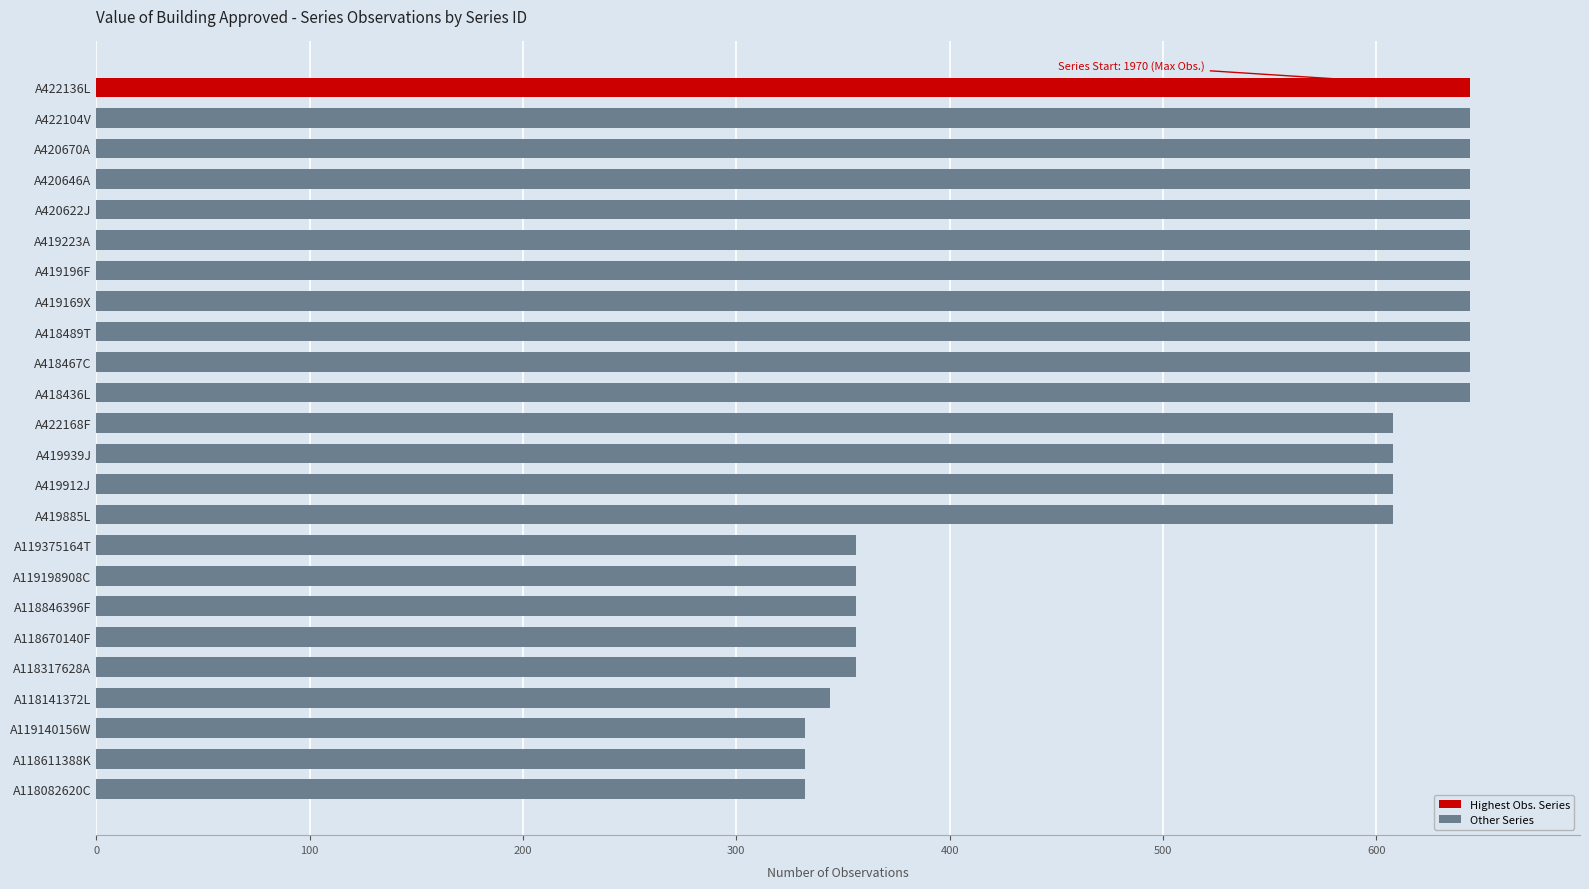

What is the sum of the values at A419939J and A118611388K?

940